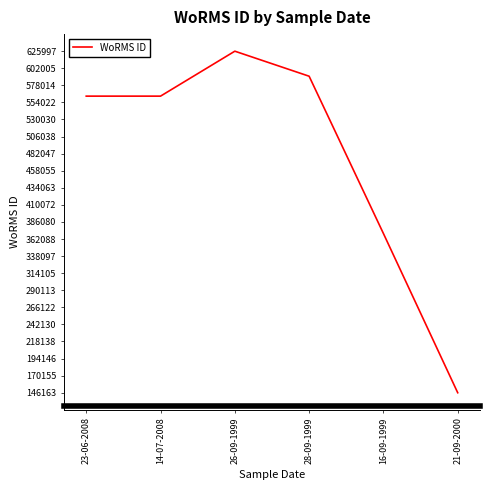

What is the smallest value displayed?

146163